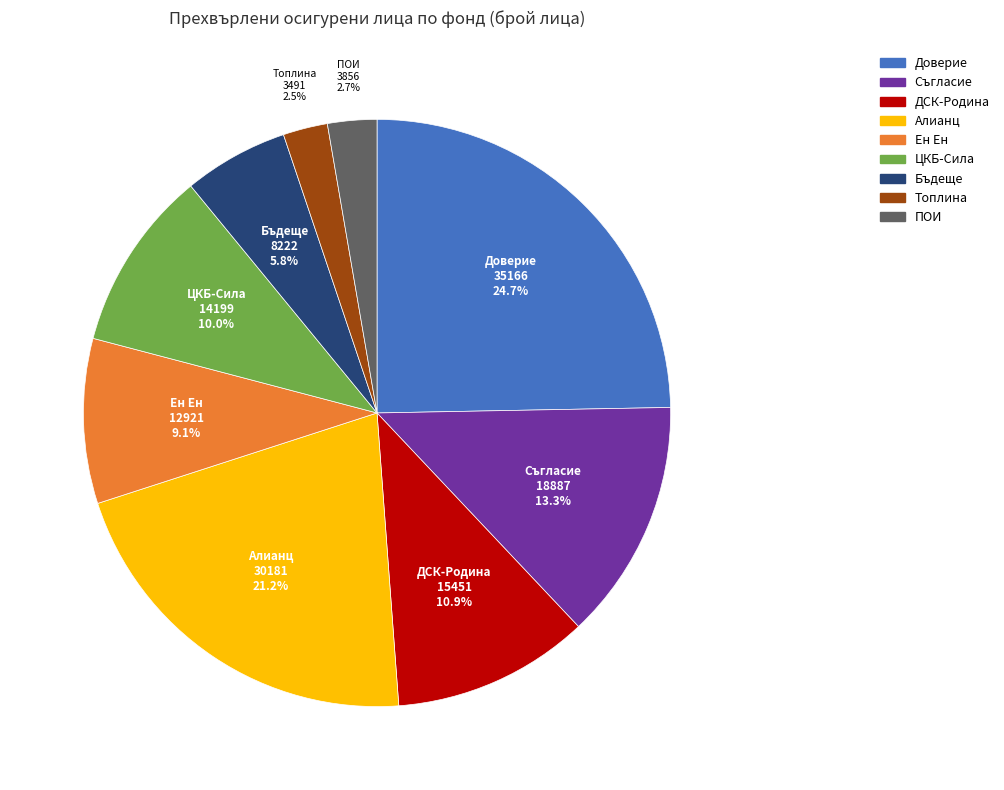

Which has a higher value, Ен Ен or Бъдеще?

Ен Ен